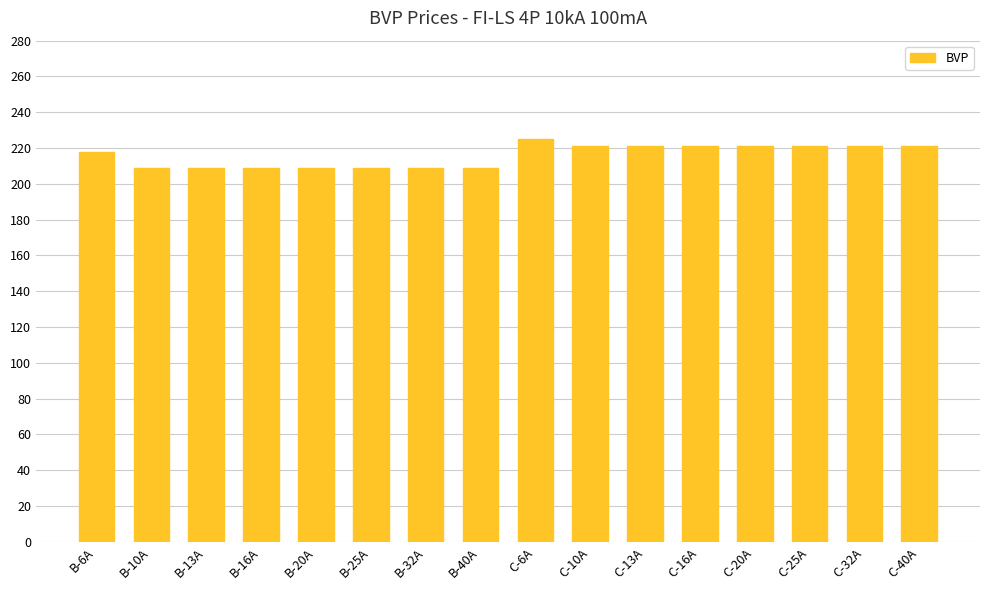

What is the minimum value shown in the chart?

209